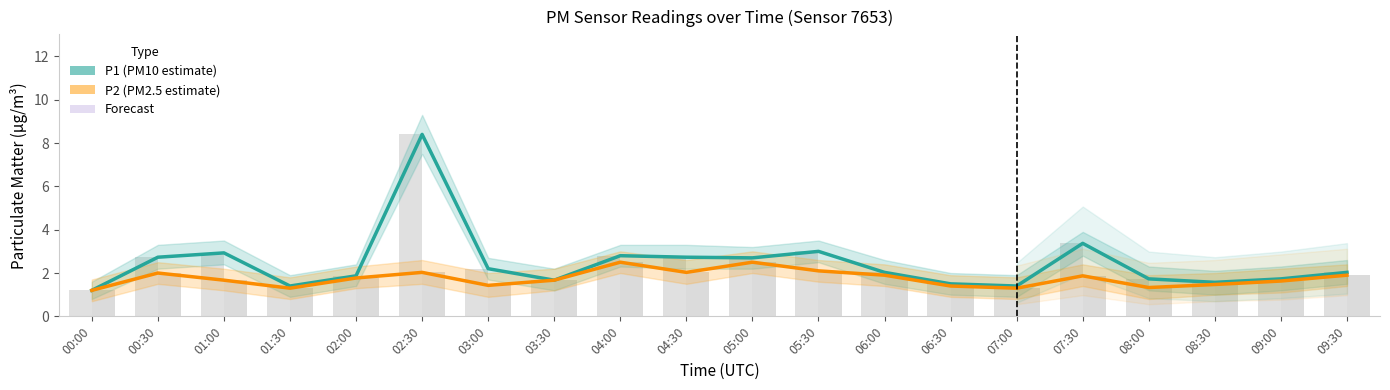

True or false: P1 (PM10 estimate) has a value of 1.4 at 07:00.

True